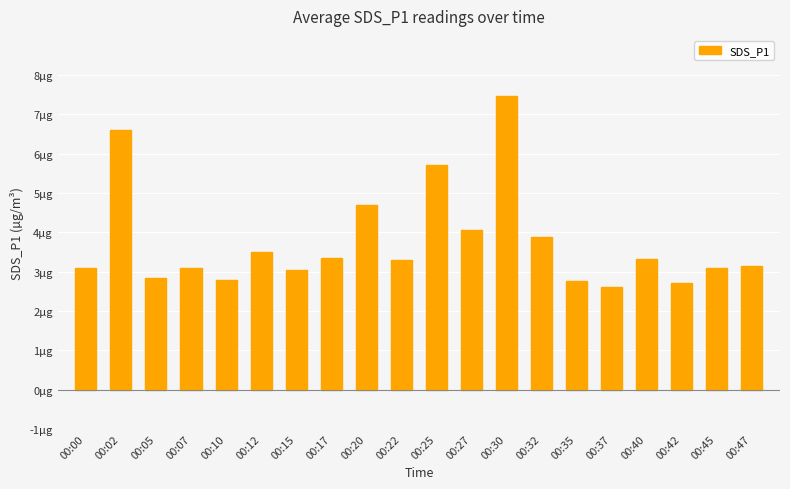

The value at 00:10 is 2.8. True or false?

True